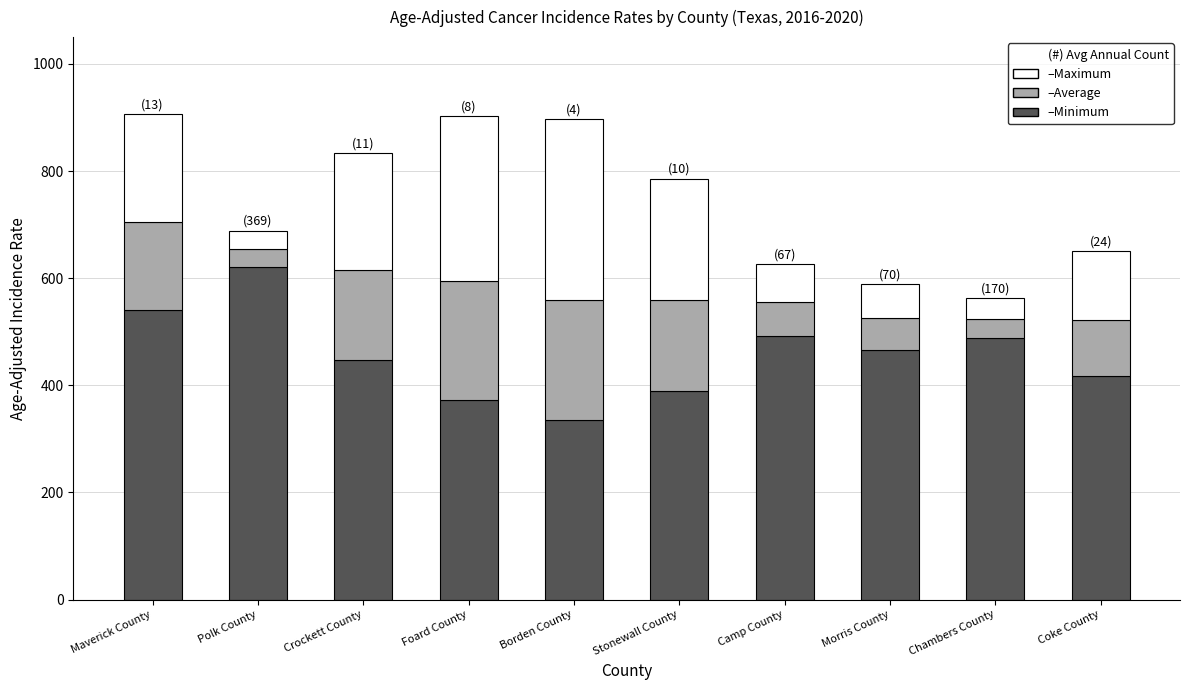

What is the total value across all series at Crockett County?

833.3